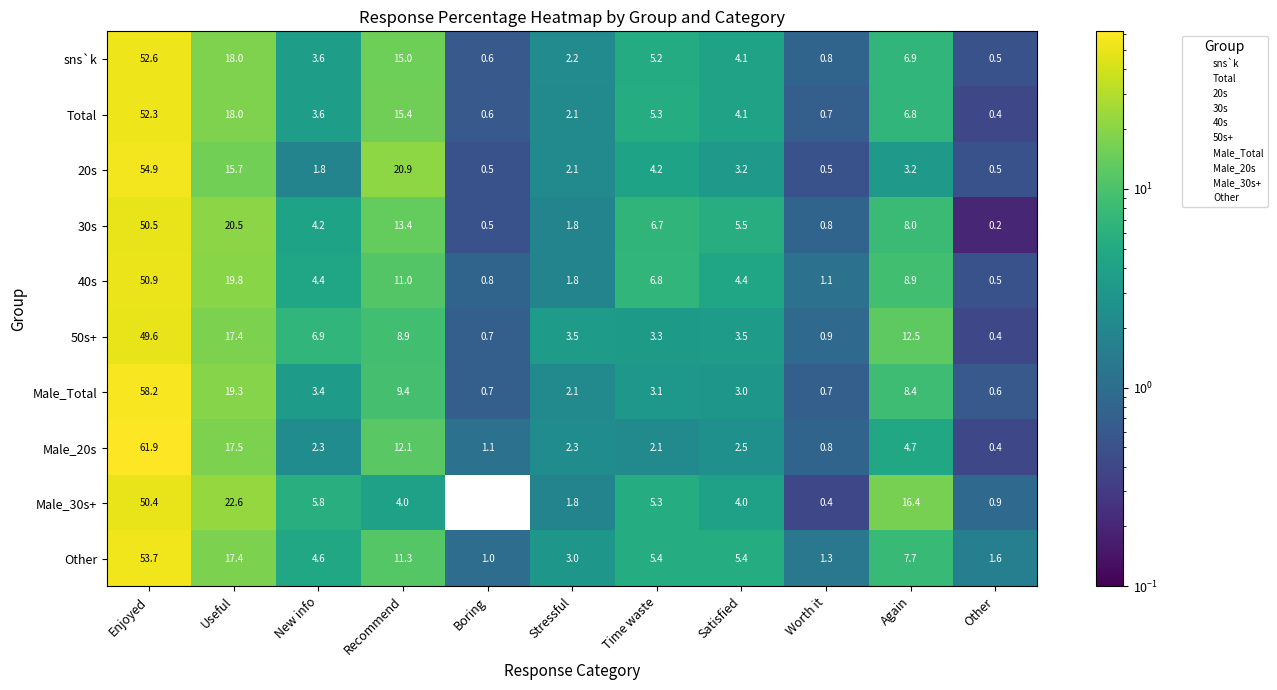

Which series has the largest range (max minus min)?

Male_20s